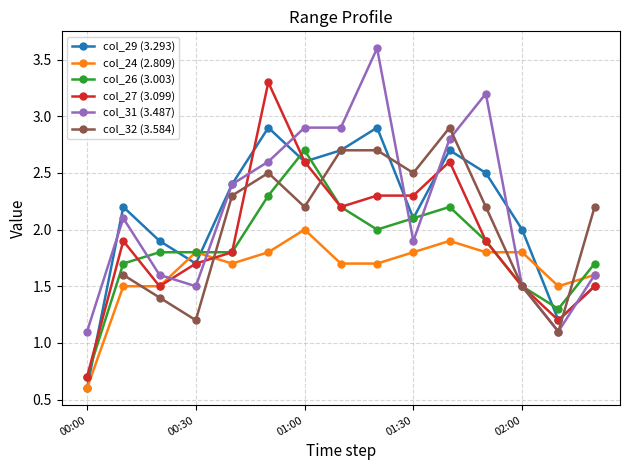

Which series ends up on top after the final intersection of col_24 (2.809) and col_27 (3.099)?

col_24 (2.809)